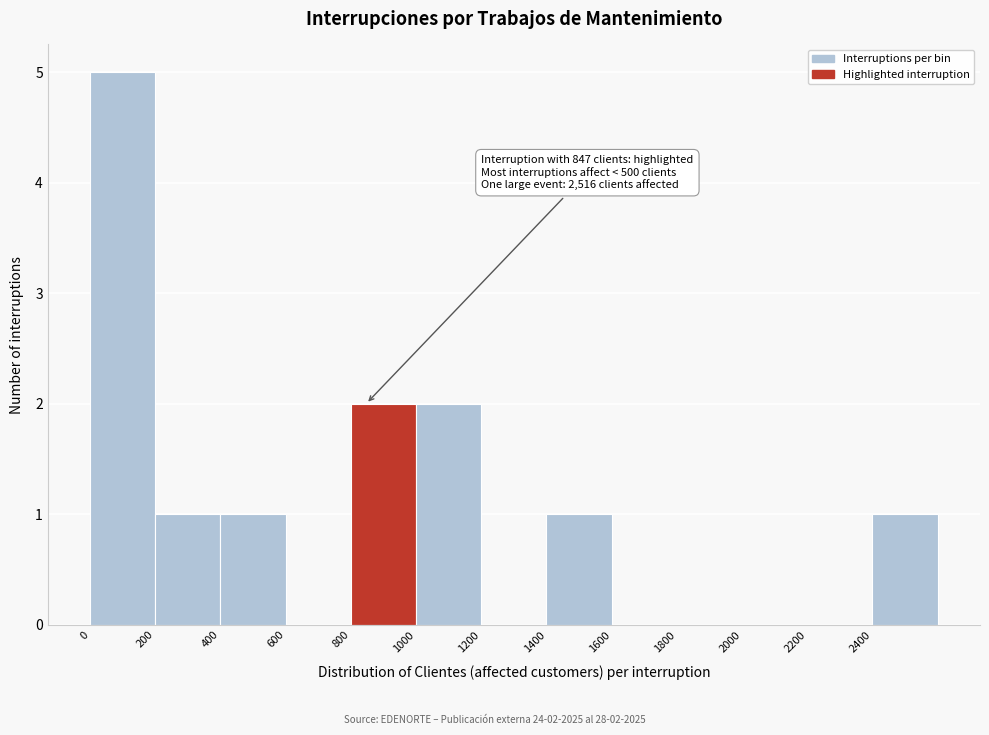

Over which range of the x-axis is the bar tallest?

0 to 200